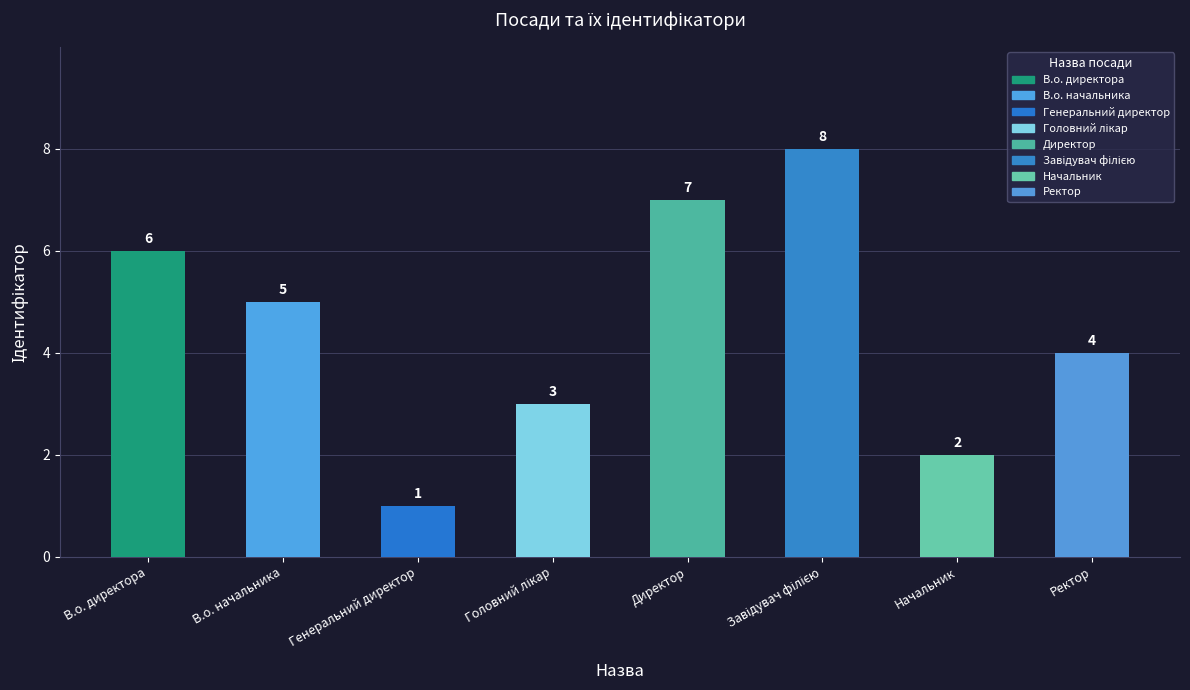

What is the sum of the values at Головний лікар and Начальник?

5